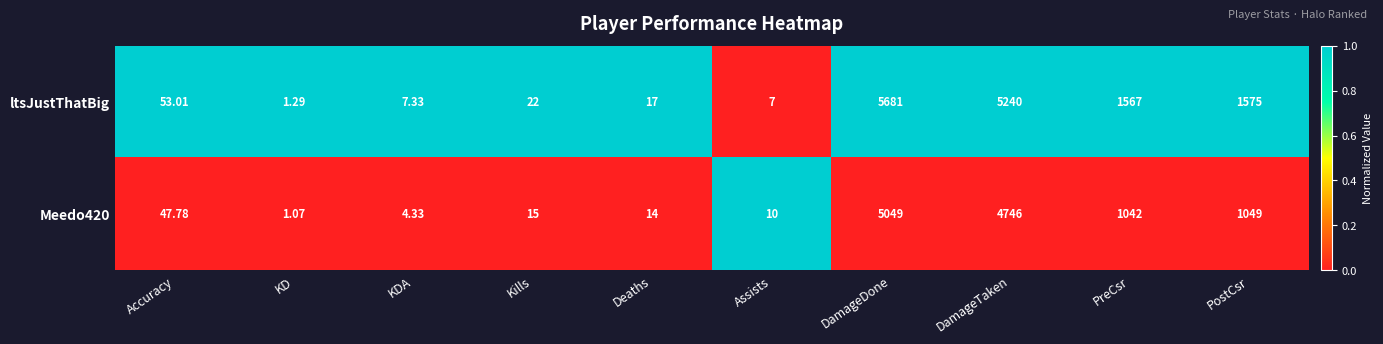

At which label is ltsJustThatBig closest to 2841?

PostCsr